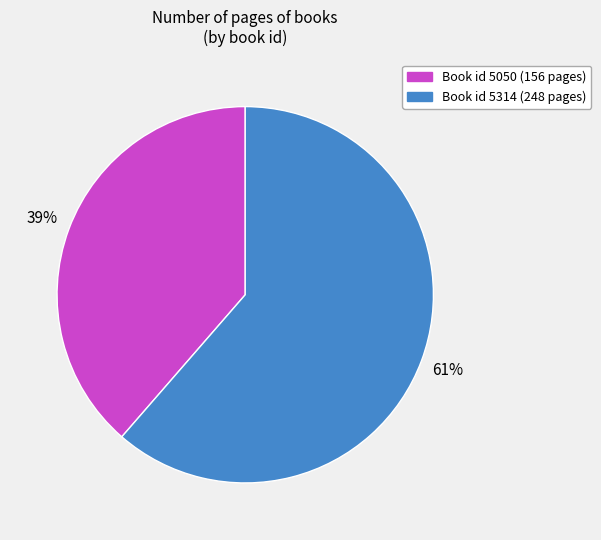

To the nearest percent, what is the average slice percentage?

50%